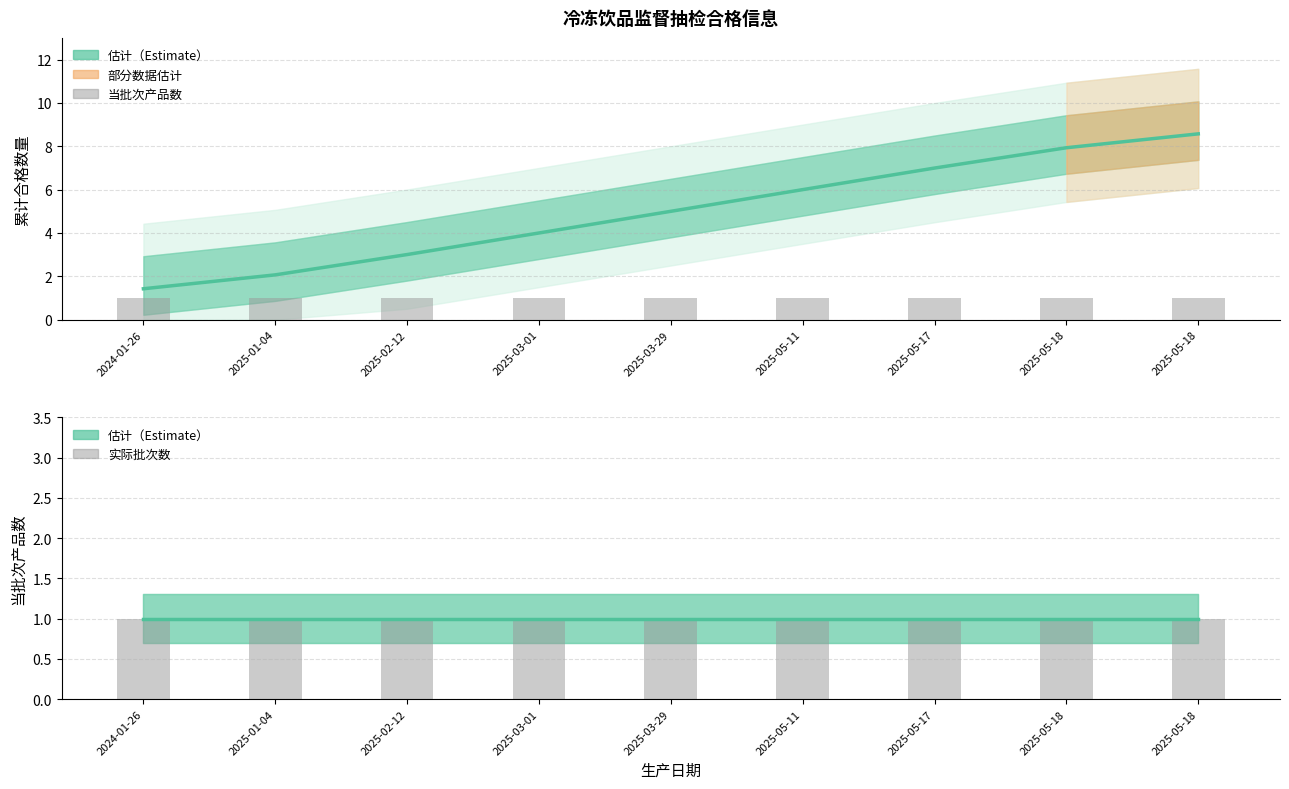

Reading right to left, extract all data points from this chart.

累计合格（估计）: 8.6	7.9	7.0	6.0	5.0	4.0	3.0	2.1	1.4
当批次产品数: 1.0	1.0	1.0	1.0	1.0	1.0	1.0	1.0	1.0
当批次（估计）: 1.0	1.0	1.0	1.0	1.0	1.0	1.0	1.0	1.0
实际批次数: 1.0	1.0	1.0	1.0	1.0	1.0	1.0	1.0	1.0